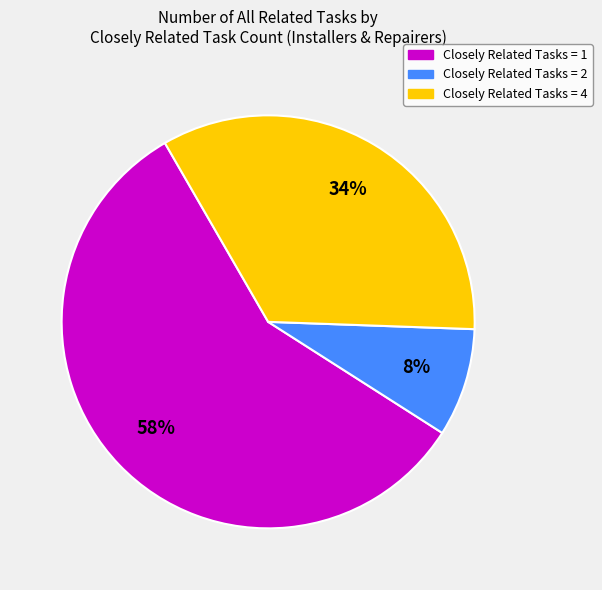

Does any single category account for the majority?

Yes